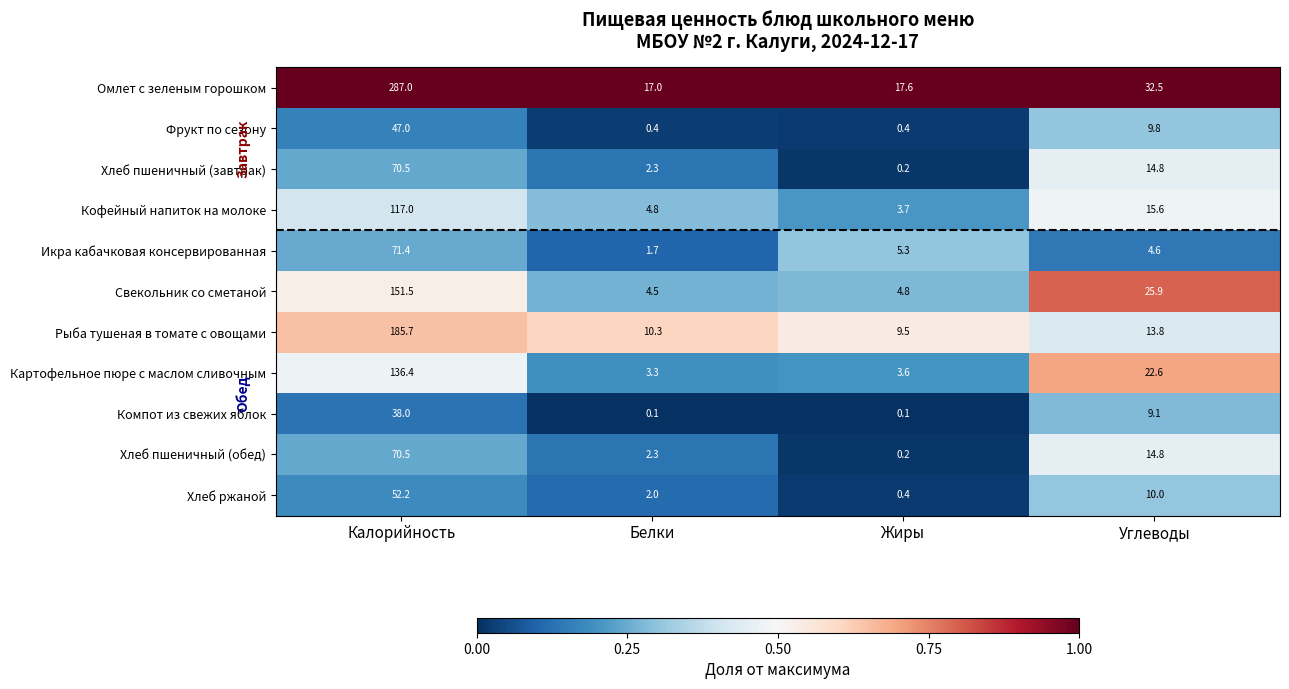

What is the minimum value for Омлет с зеленым горошком?

17.0